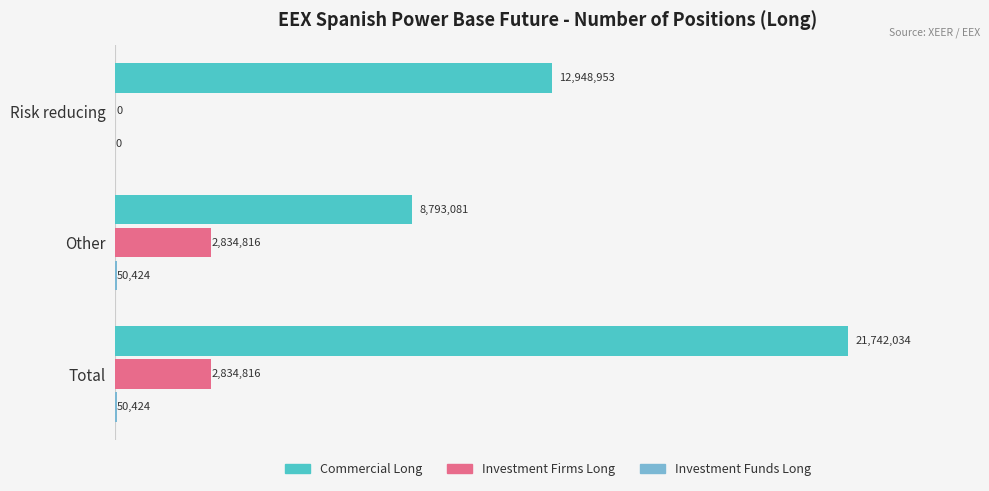

What is the value of the Investment Funds Long bar at the 3rd from the left?

50424